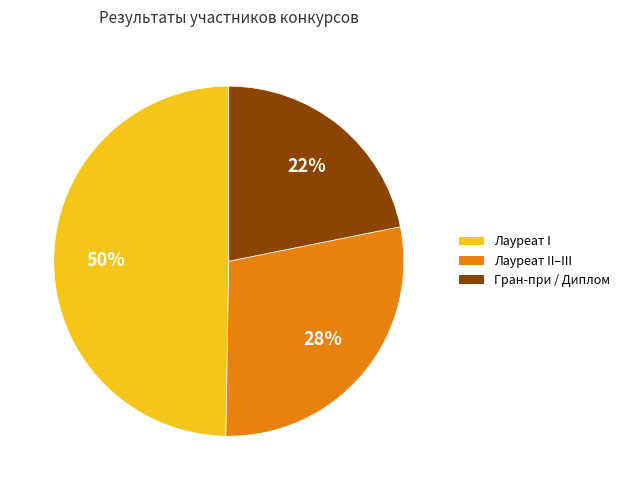

Is there a majority slice in this chart?

No